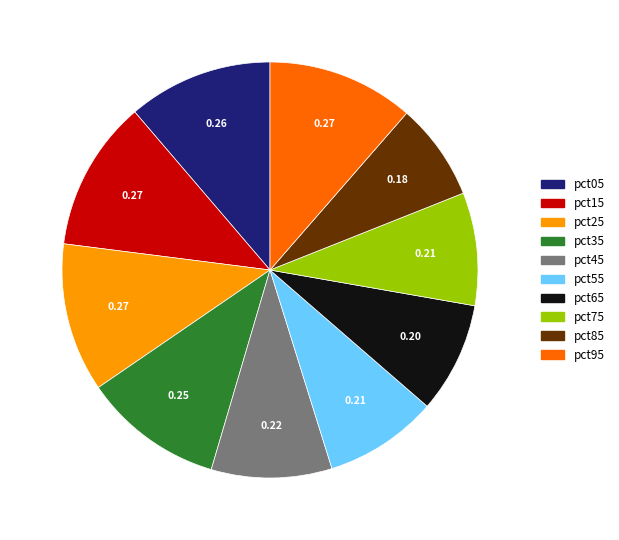

Does any single category account for the majority?

No